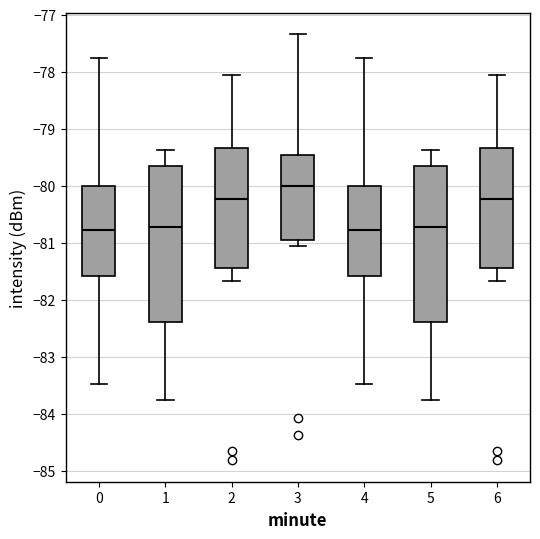

Reading left to right, transcribe this box plot: for each box, give where its median line is, the range the box spans, and where its two whiskers end, as read against the y-axis. The values are not printed on the chart, so give them approximately, as read against the axis.

0: median -80.8, box -81.6 to -80.0, whiskers -83.5 to -77.8
1: median -80.7, box -82.4 to -79.7, whiskers -83.8 to -79.4
2: median -80.2, box -81.5 to -79.3, whiskers -81.7 to -78.1
3: median -80.0, box -80.9 to -79.5, whiskers -81.1 to -77.3
4: median -80.8, box -81.6 to -80.0, whiskers -83.5 to -77.8
5: median -80.7, box -82.4 to -79.7, whiskers -83.8 to -79.4
6: median -80.2, box -81.5 to -79.3, whiskers -81.7 to -78.1